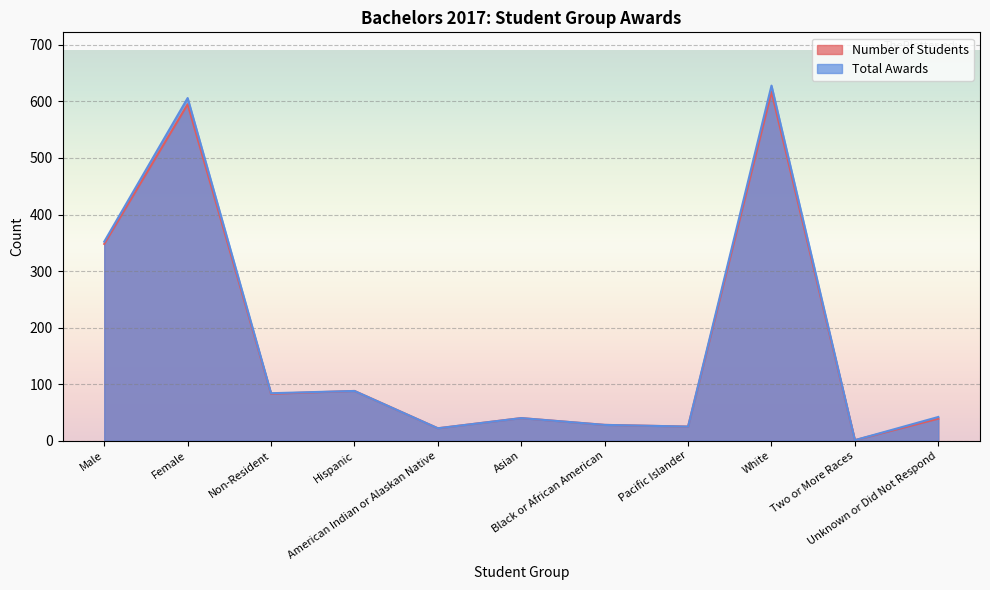

Reading left to right, list all the values displayed in this chart.

Number of Students: Male=348	Female=595	Non-Resident=83	Hispanic=88	American Indian or Alaskan Native=22	Asian=40	Black or African American=28	Pacific Islander=25	White=617	Two or More Races=1	Unknown or Did Not Respond=39
Total Awards: Male=352	Female=606	Non-Resident=84	Hispanic=88	American Indian or Alaskan Native=22	Asian=40	Black or African American=28	Pacific Islander=25	White=628	Two or More Races=1	Unknown or Did Not Respond=42